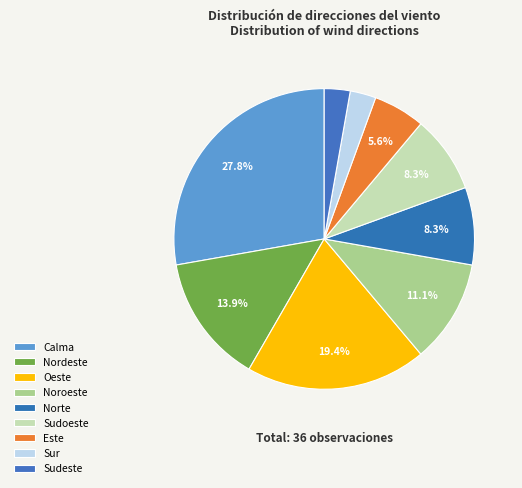

To the nearest percent, what is the difference between the Sudoeste and Noroeste slice percentages?

3%